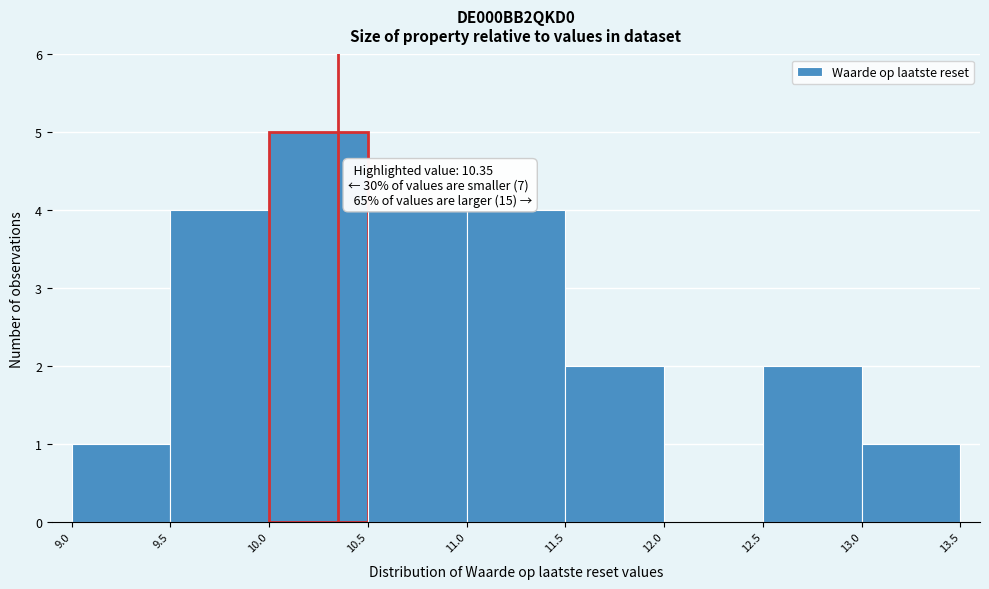

Over which range of the x-axis is the bar tallest?

10.0 to 10.5